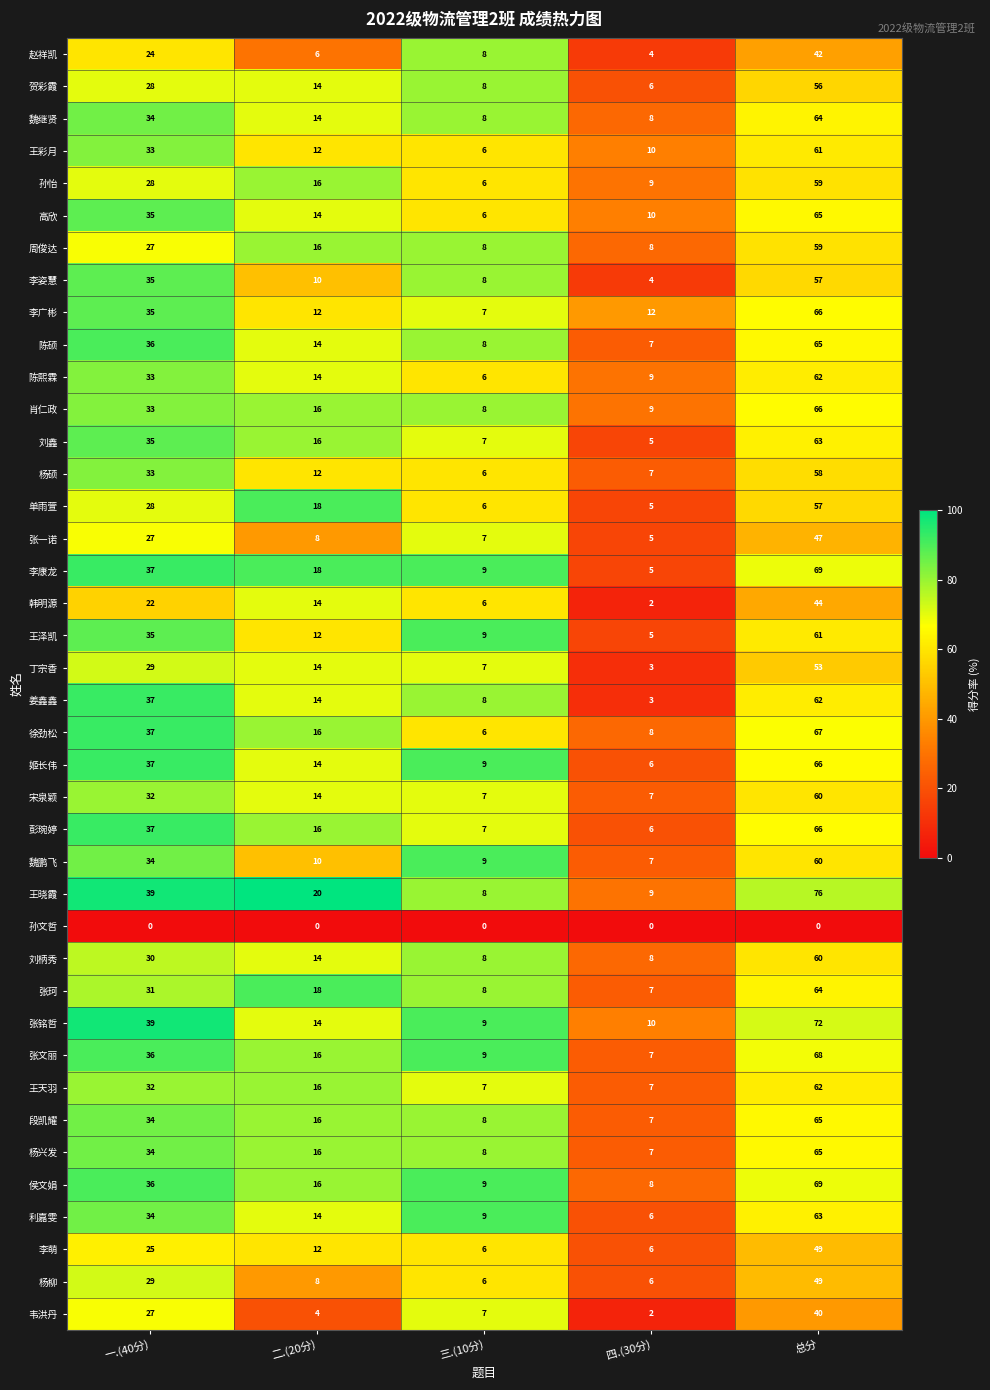

List the labels in order of 杨硕 value, smallest first.

三.(10分), 四.(30分), 二.(20分), 一.(40分), 总分